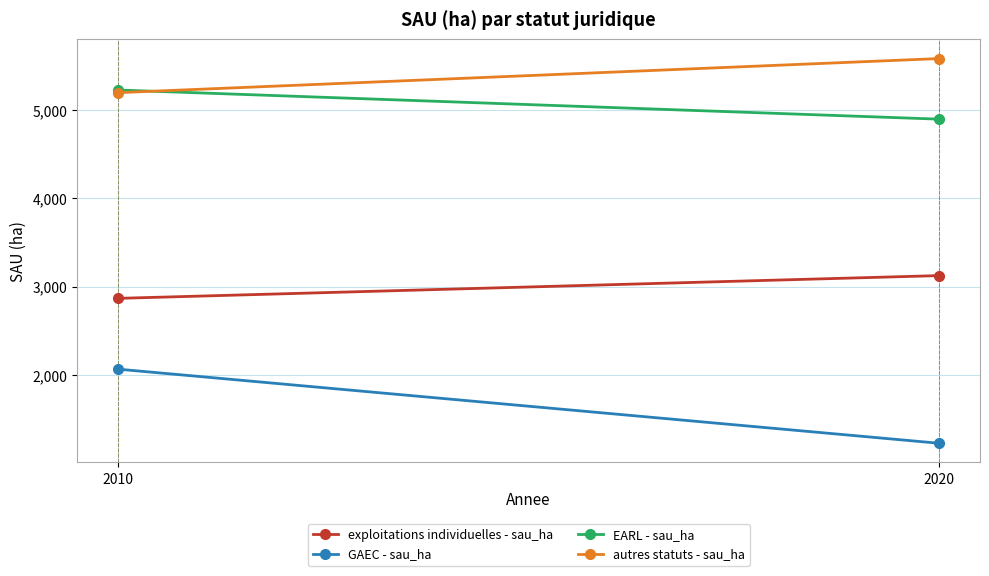

At 2020, list the series in order from largest to smallest.

autres statuts - sau_ha, EARL - sau_ha, exploitations individuelles - sau_ha, GAEC - sau_ha